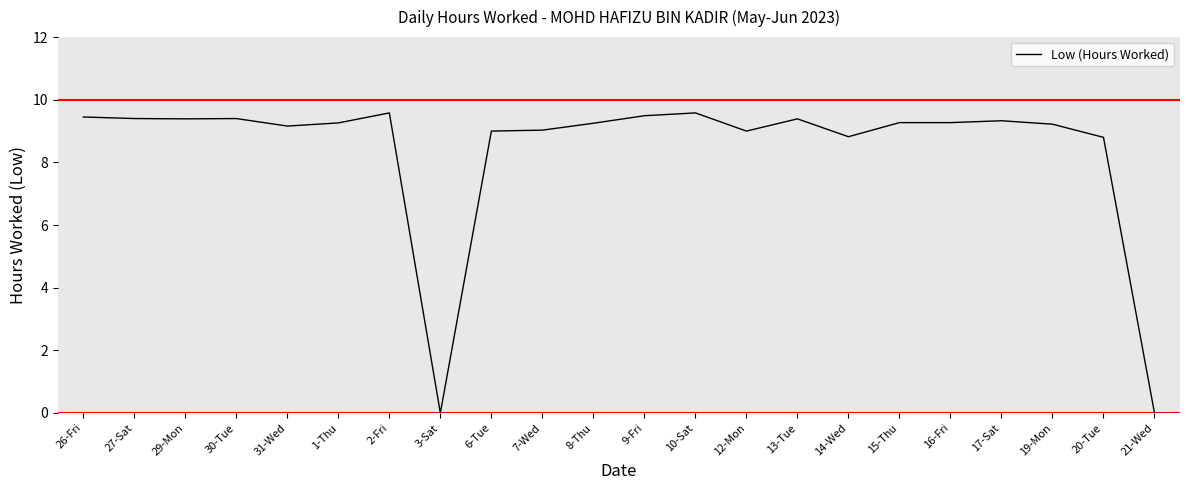

True or false: the data shows 5.5 at 27-Sat.

False